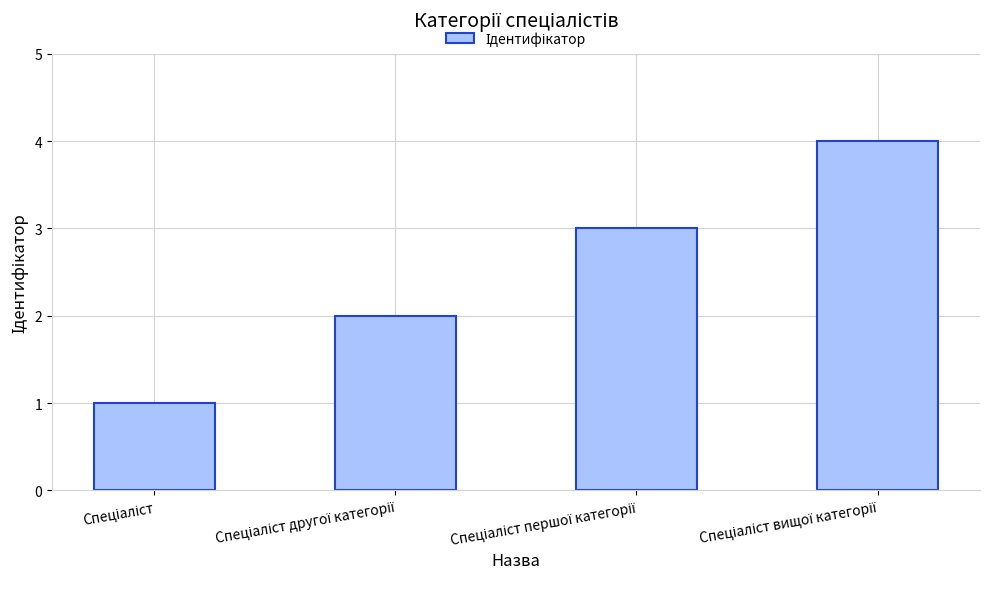

What is the greatest value displayed?

4